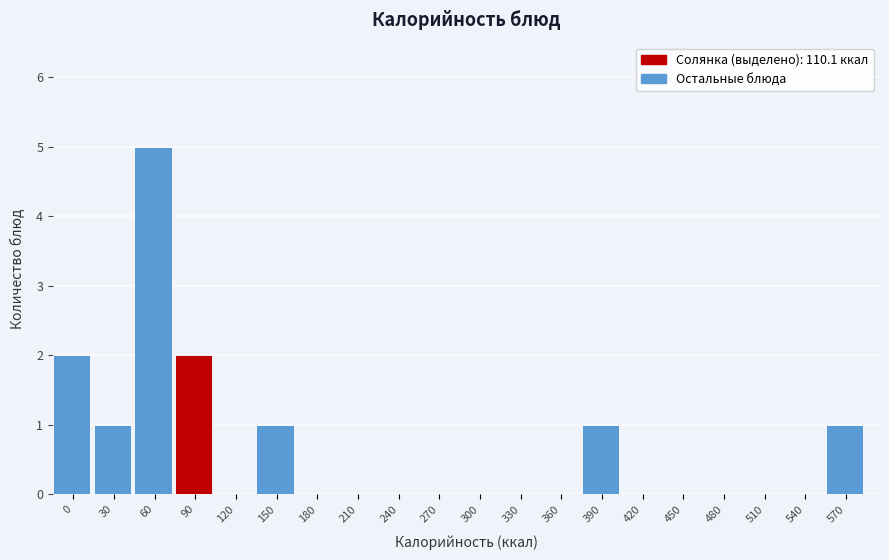

Reading left to right, transcribe all the data shown in this chart.

0=2	30=1	60=5	90=2	120=0	150=1	180=0	210=0	240=0	270=0	300=0	330=0	360=0	390=1	420=0	450=0	480=0	510=0	540=0	570=1